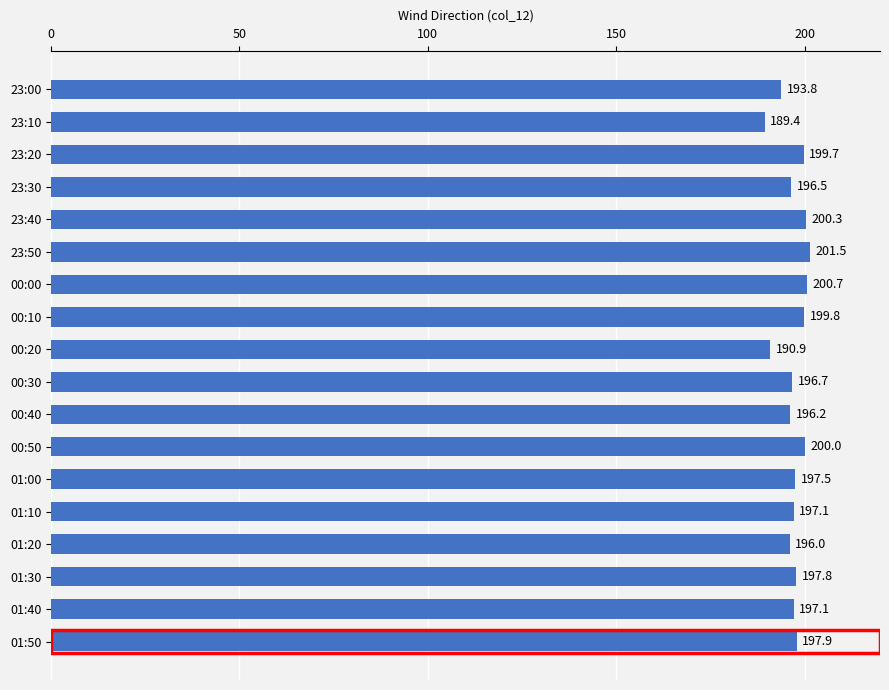

Reading top to bottom, transcribe all the data shown in this chart.

23:00=193.8	23:10=189.4	23:20=199.7	23:30=196.5	23:40=200.3	23:50=201.5	00:00=200.7	00:10=199.8	00:20=190.9	00:30=196.7	00:40=196.2	00:50=200.0	01:00=197.5	01:10=197.1	01:20=196.0	01:30=197.8	01:40=197.1	01:50=197.9